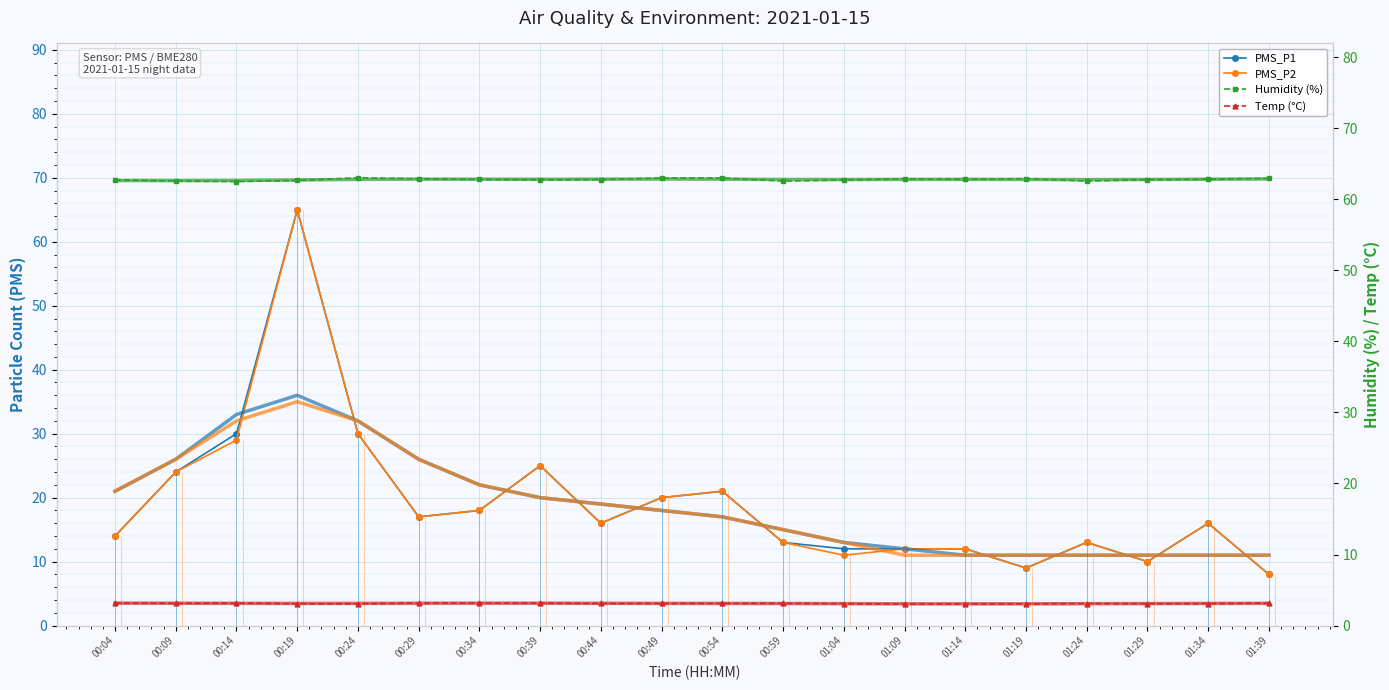

Rank the categories by PMS_P1 value from lowest to highest.

01:39, 01:19, 01:29, 01:04, 01:09, 01:14, 00:59, 01:24, 00:04, 00:44, 01:34, 00:29, 00:34, 00:49, 00:54, 00:09, 00:39, 00:14, 00:24, 00:19